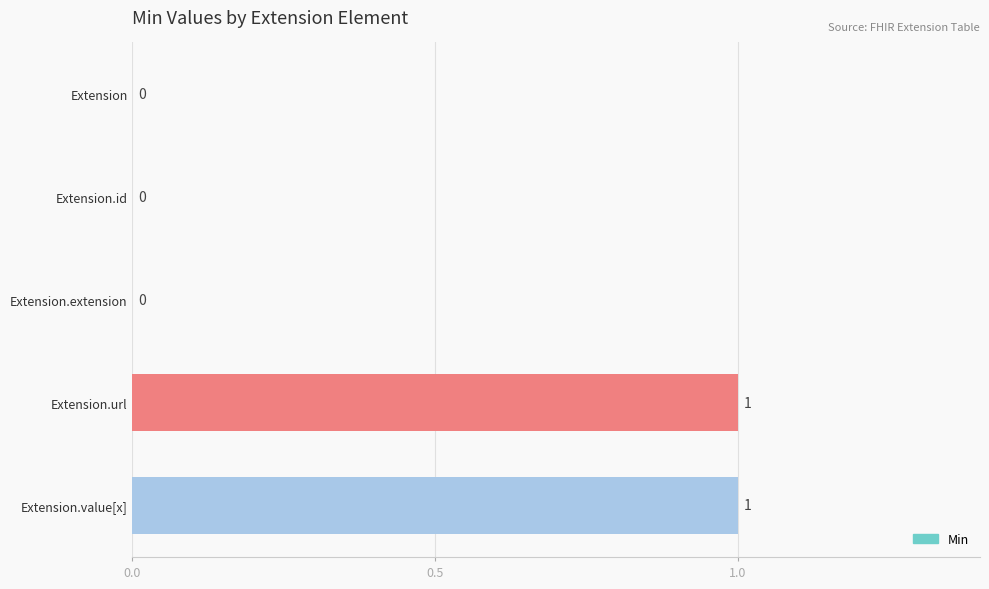

Are the bars horizontal?

Yes